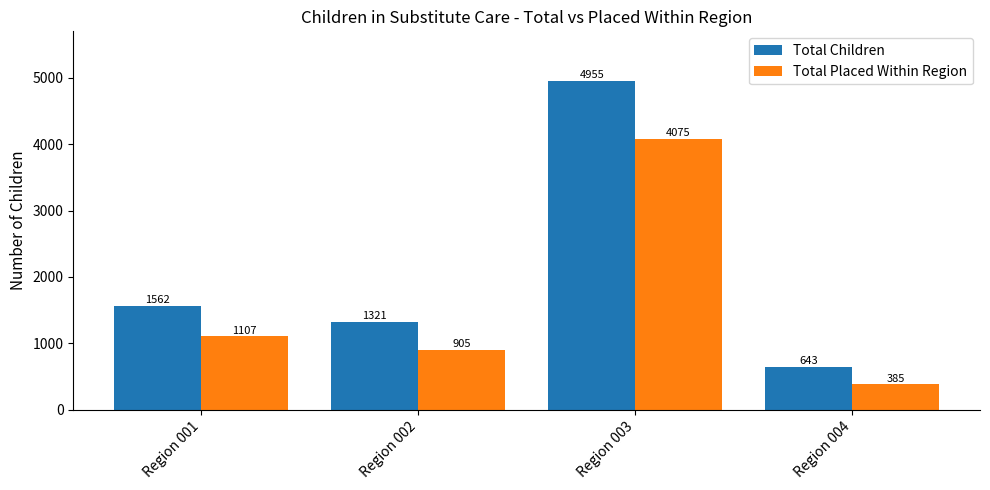

At which label is Total Placed Within Region closest to 2230?

Region 001